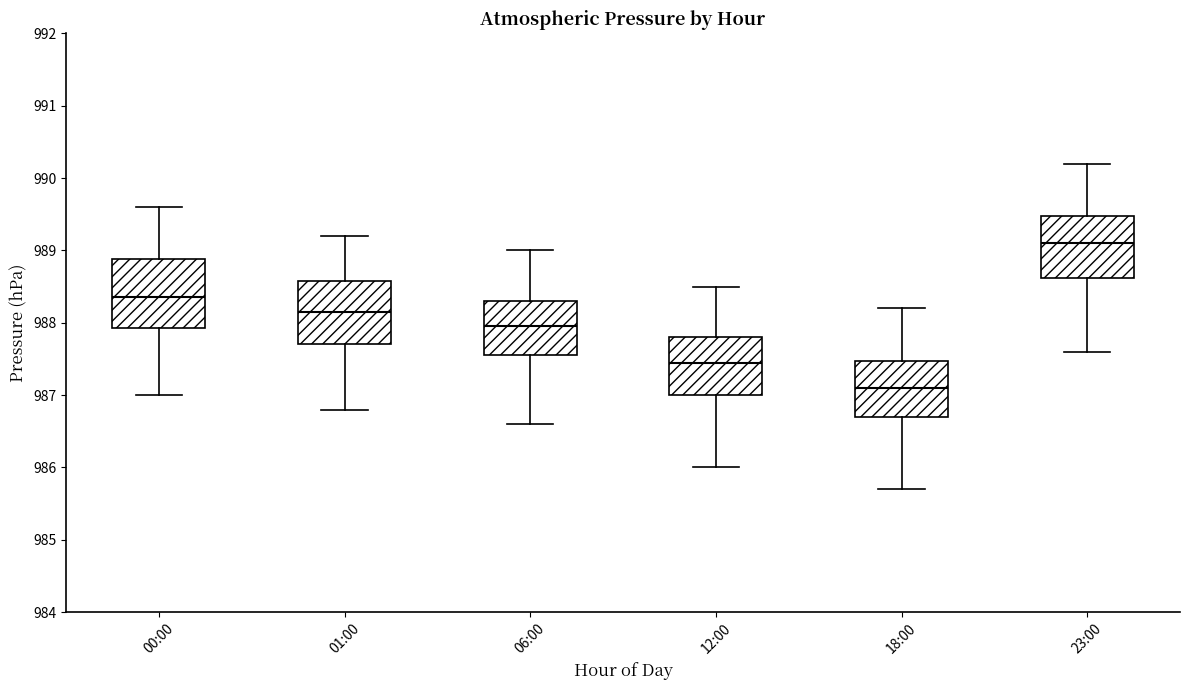

Where is the upper edge of the box for 00:00 on the y-axis? The values are not printed on the chart, so give them approximately, as read against the axis.

988.9